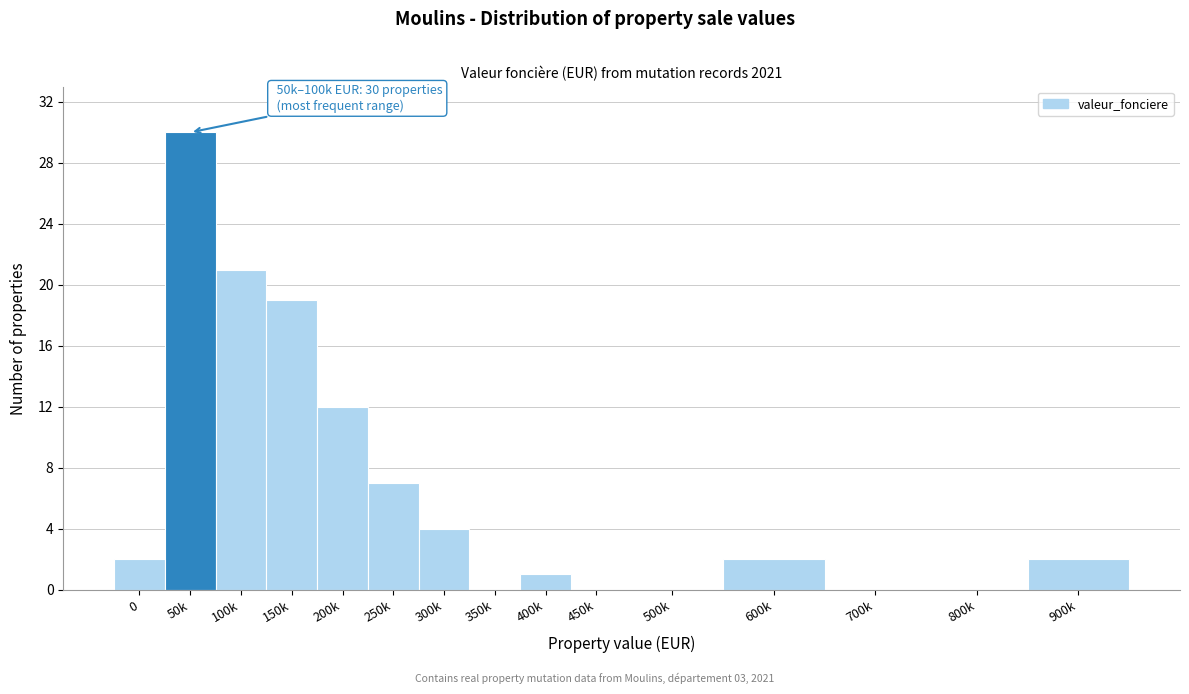

Reading right to left, list all the values displayed in this chart.

900k=2	800k=0	700k=0	600k=2	500k=0	450k=0	400k=1	350k=0	300k=4	250k=7	200k=12	150k=19	100k=21	50k=30	0=2